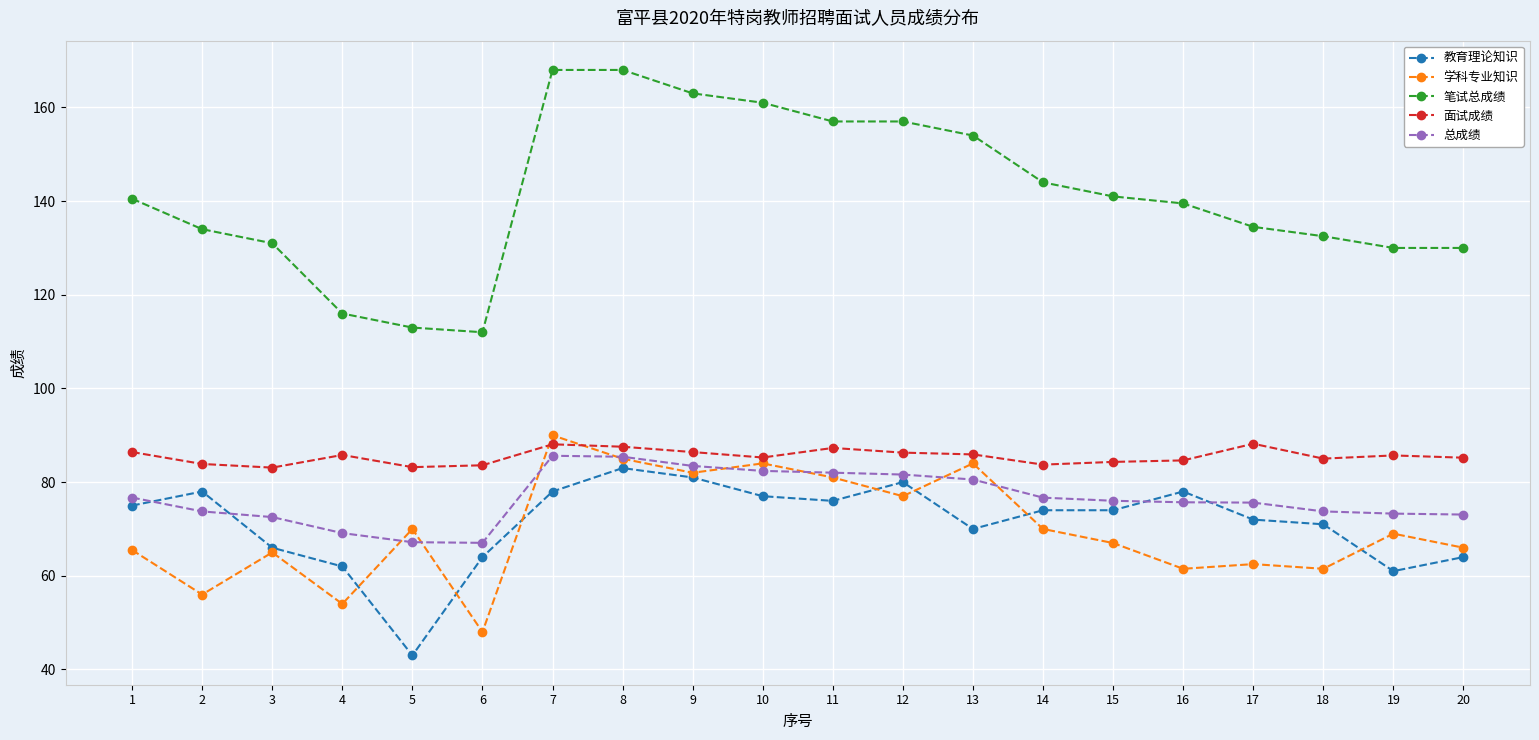

What is the lowest value of the 学科专业知识 series?

48.0